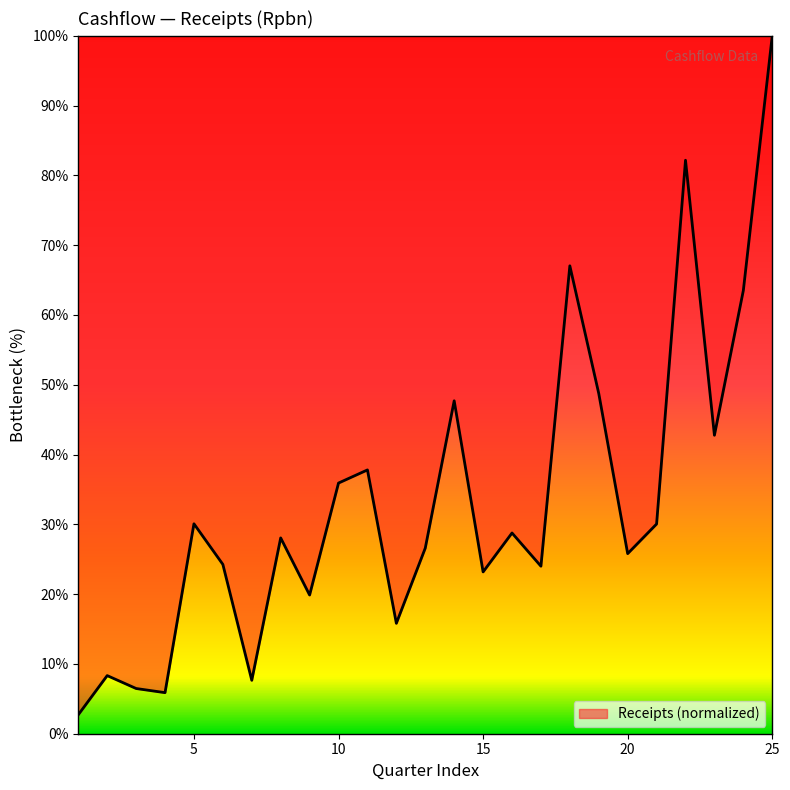

How many categories are shown in the chart?

25